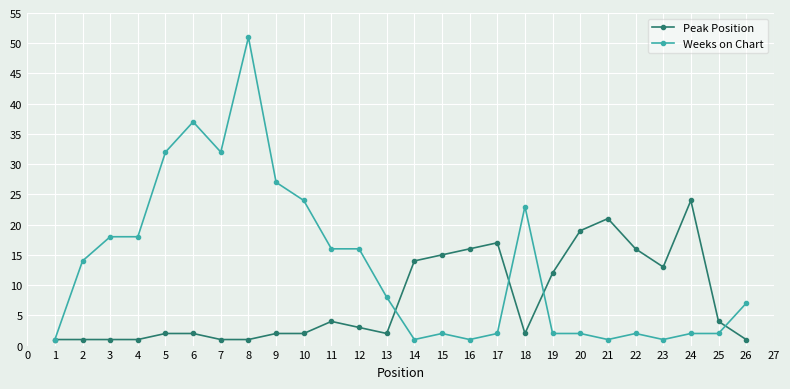

How many data points in Weeks on Chart are less than 8?

13